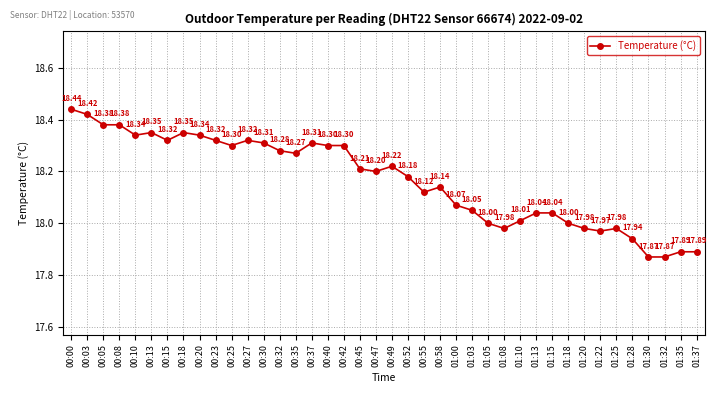

True or false: the data has more than 0 interior local peaks.

True